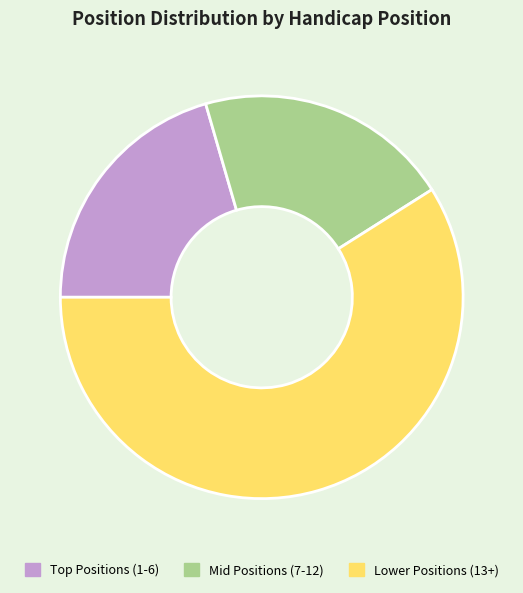

Which has a higher value, Lower Positions (13+) or Mid Positions (7-12)?

Lower Positions (13+)